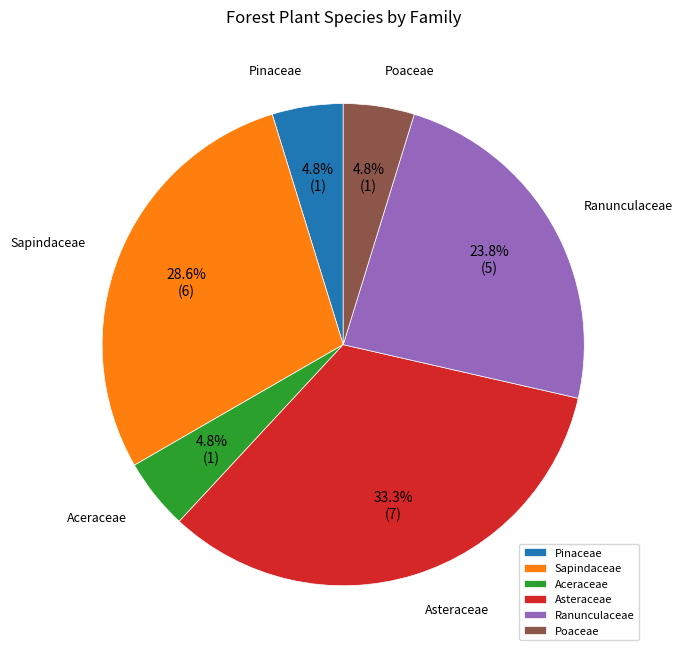

Count the number of slices in the pie.

6